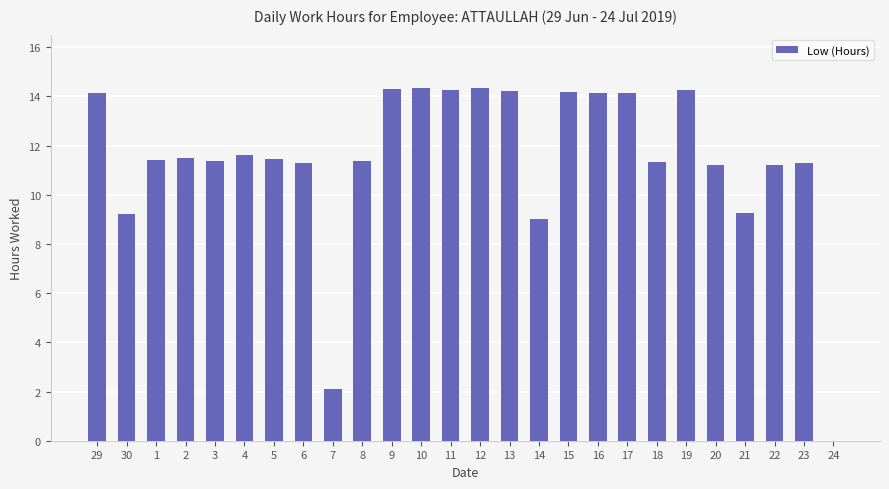

What is the change in value from 15 to 23?

-2.9